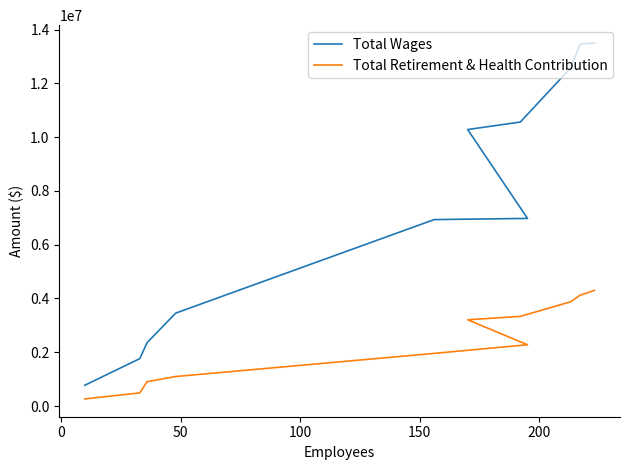

What is the difference between the highest and lowest values at 150?

7077715